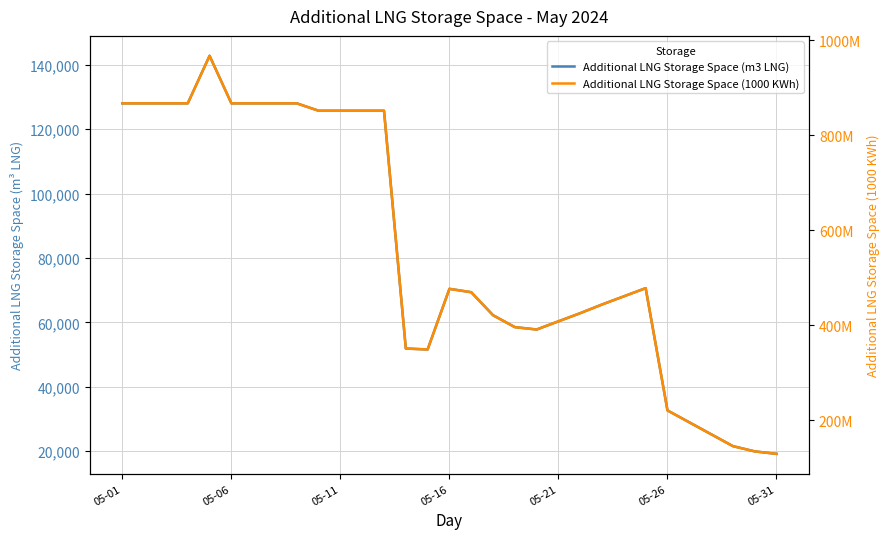

Rank the series by their average value, from lowest to highest.

Additional LNG Storage Space (m3 LNG), Additional LNG Storage Space (1000 KWh)